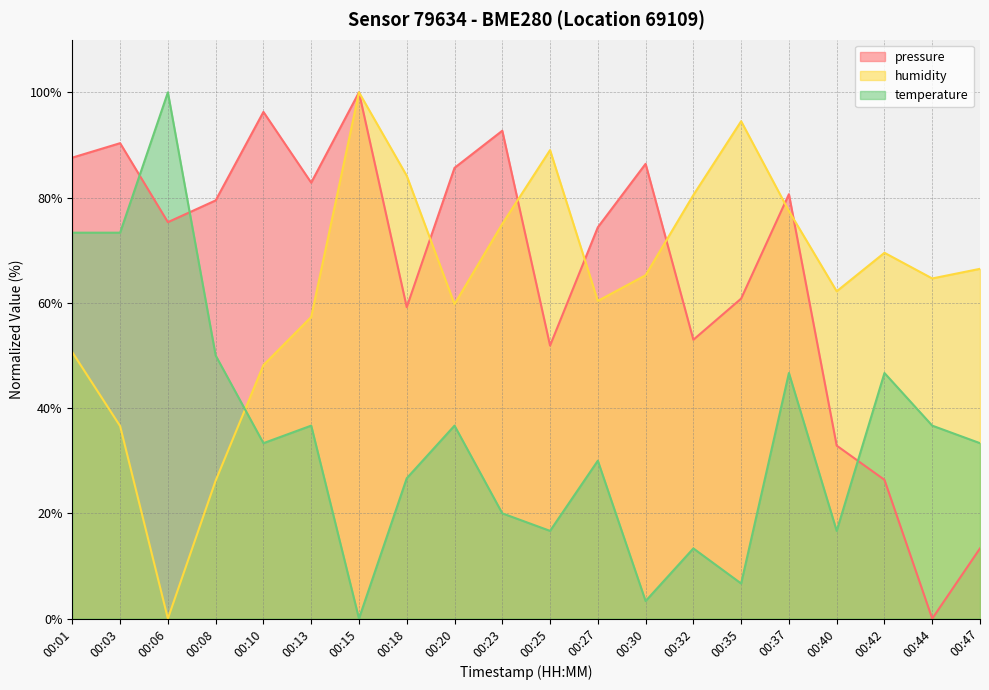

What is the difference between the second highest and minimum values in the pressure series?

96.3